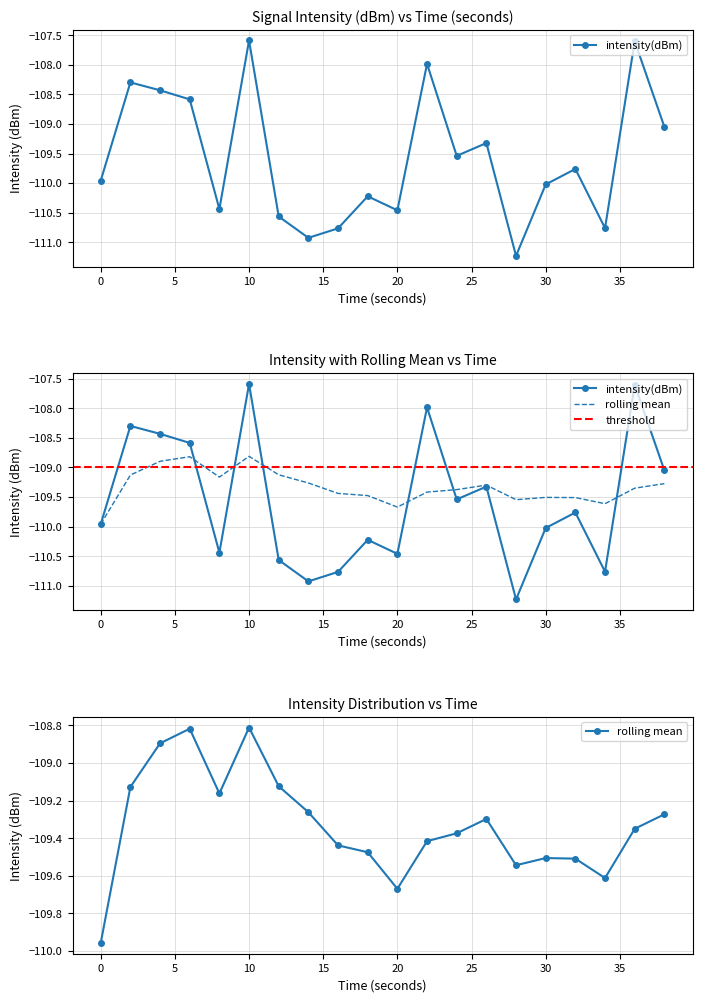

At which category does rolling_mean reach its first local peak?

6